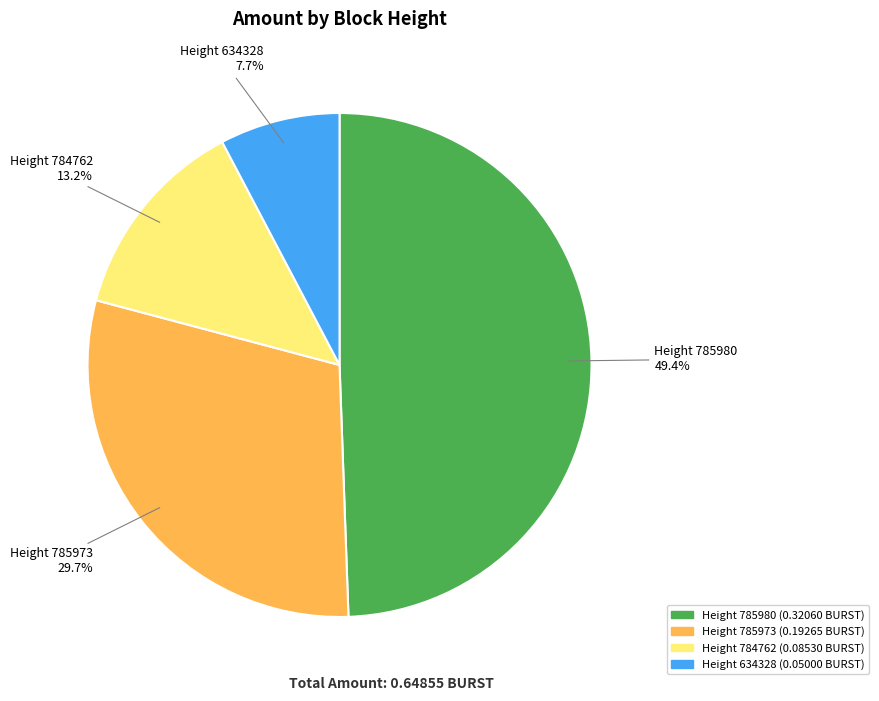

Count the number of slices in the pie.

4